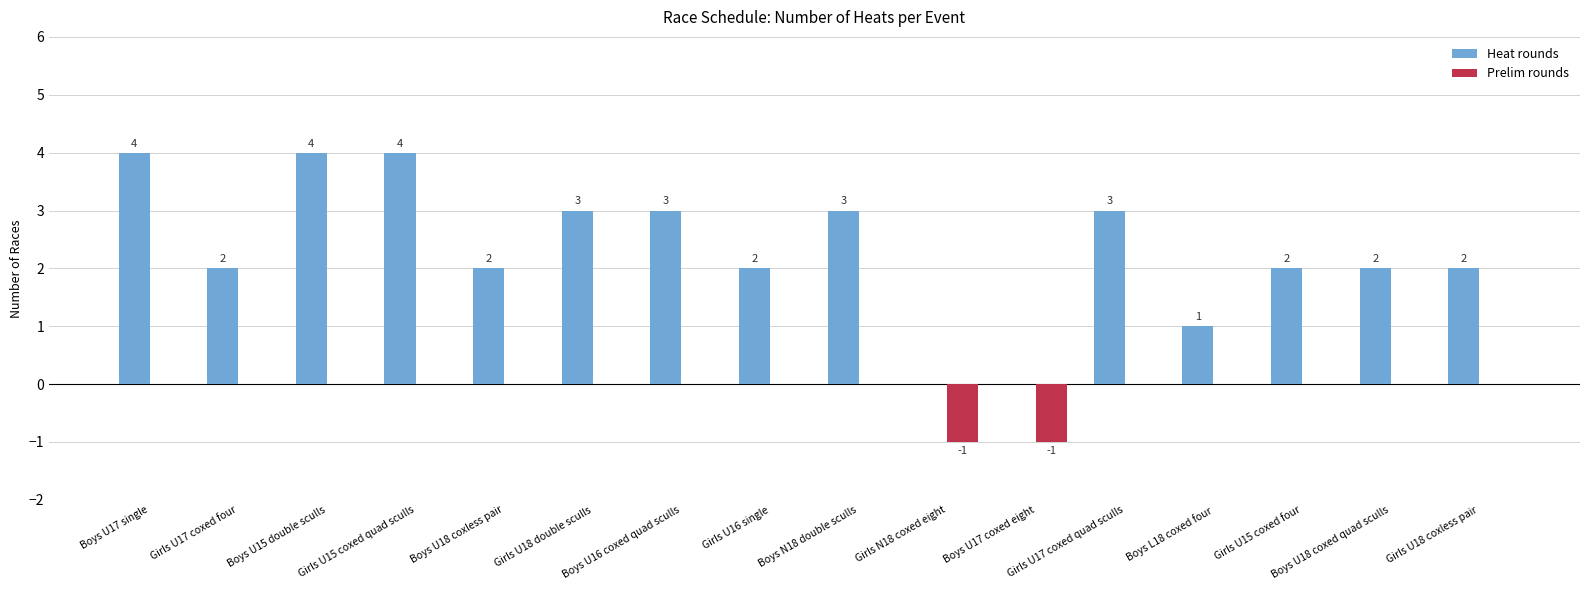

Reading right to left, extract all data points from this chart.

Heat rounds: 2	2	2	1	3	0	0	3	2	3	3	2	4	4	2	4
Prelim rounds: 0	0	0	0	0	-1	-1	0	0	0	0	0	0	0	0	0